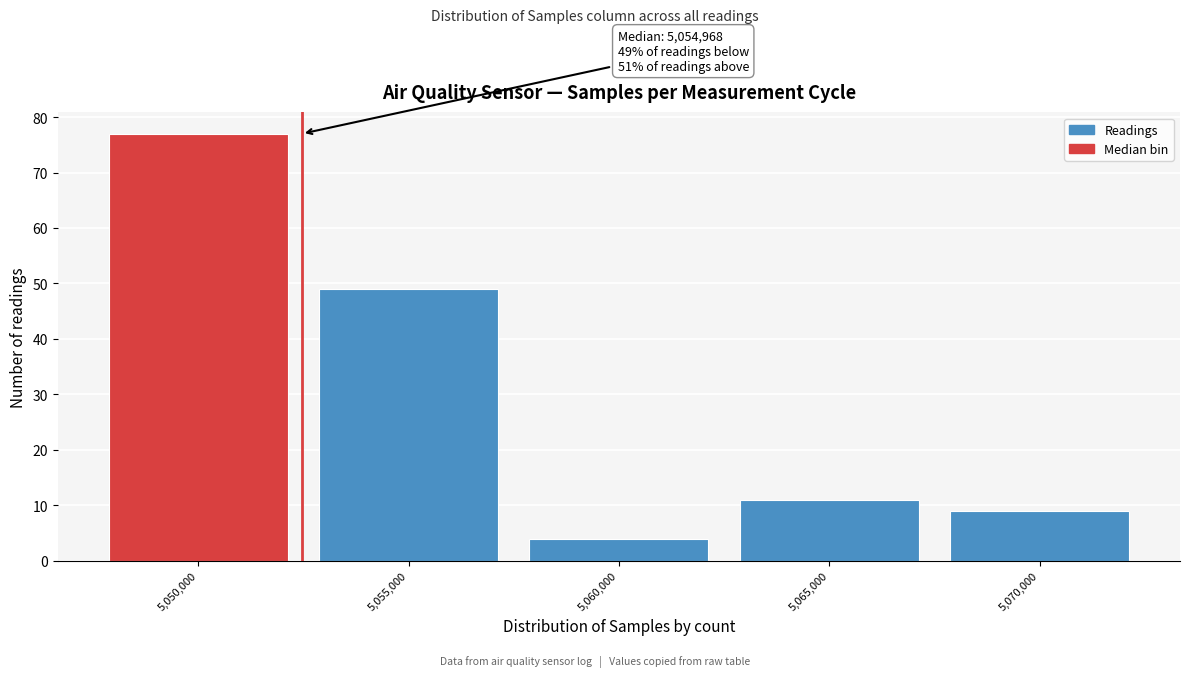

Reading left to right, transcribe all the data shown in this chart.

5,050,000=77	5,055,000=49	5,060,000=4	5,065,000=11	5,070,000=9